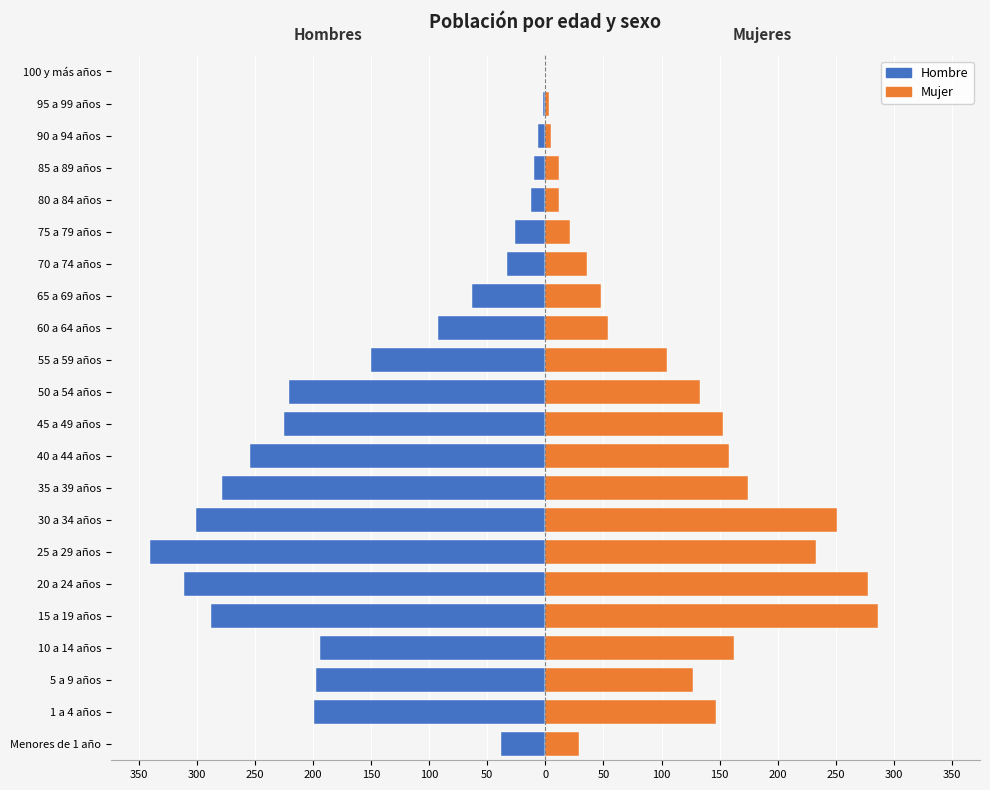

How many distinct data groups are displayed?

2